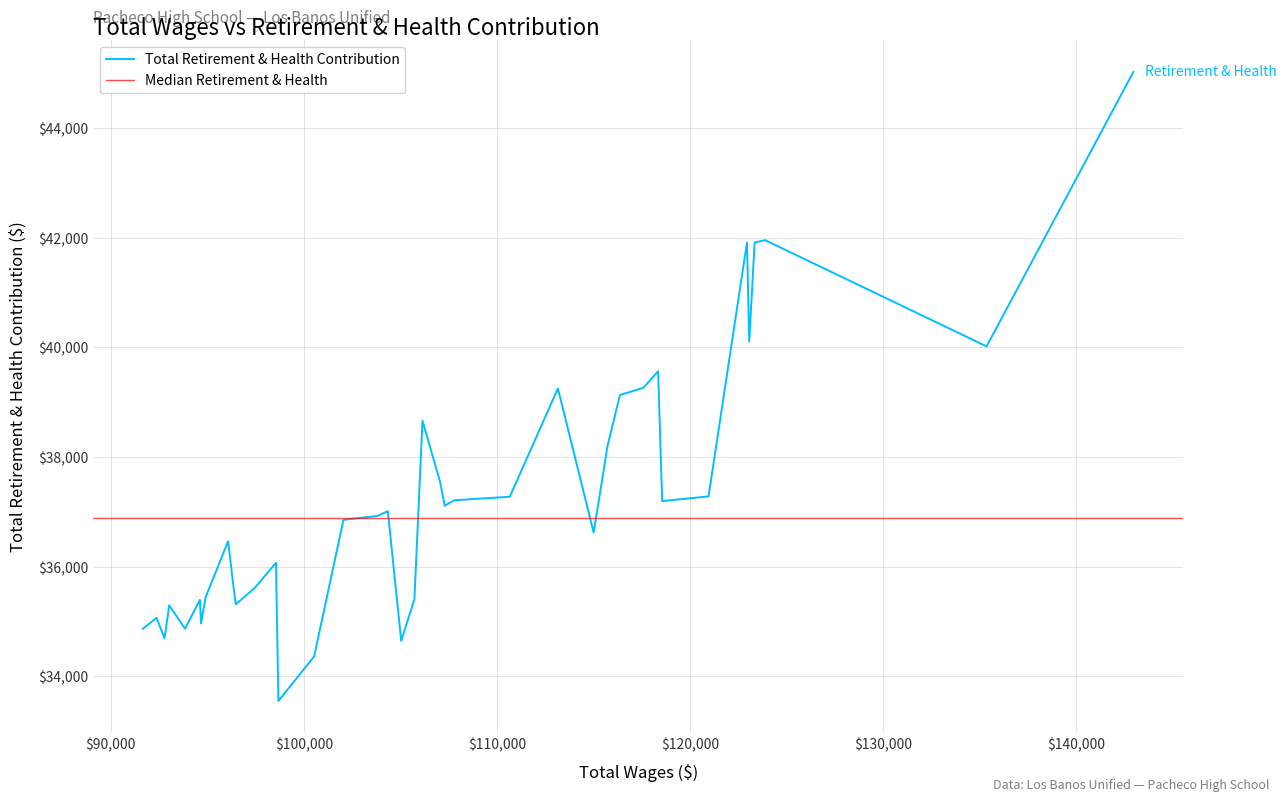

What is the maximum value for Total Retirement & Health Contribution?

45029